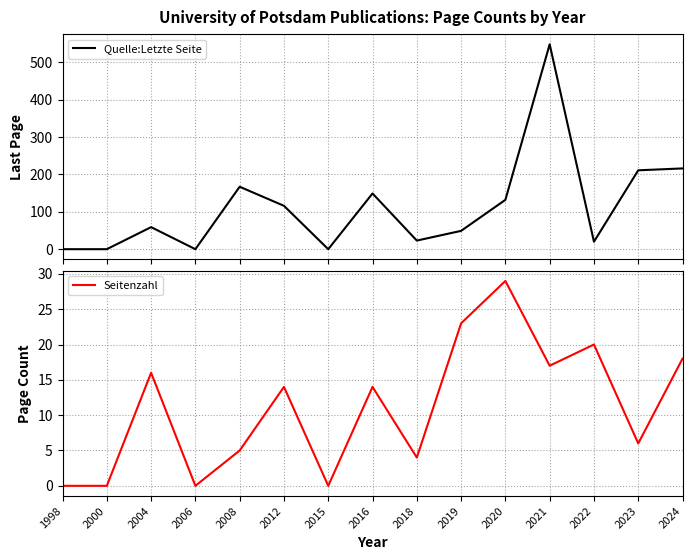

True or false: Quelle:Letzte Seite has a value of 216 at 2024.

True